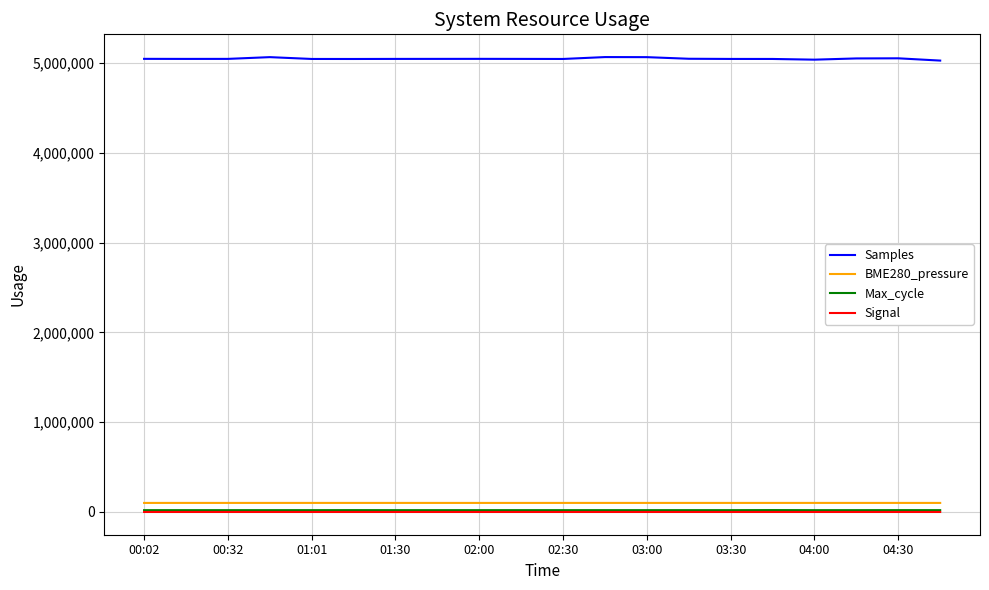

What is the highest value of the Samples series?

5067825.0